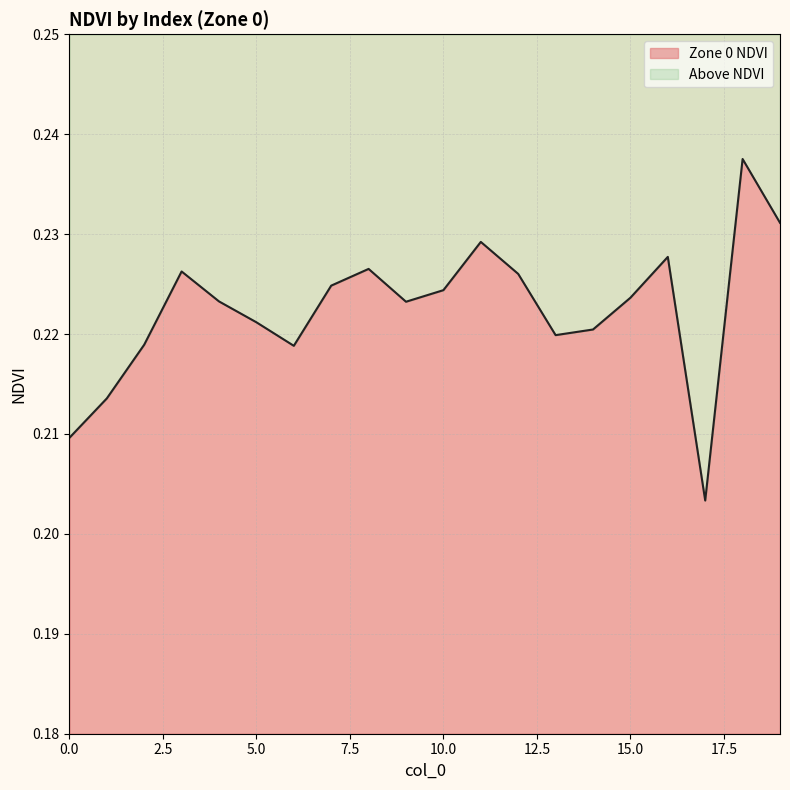

How many categories are shown in the chart?

20